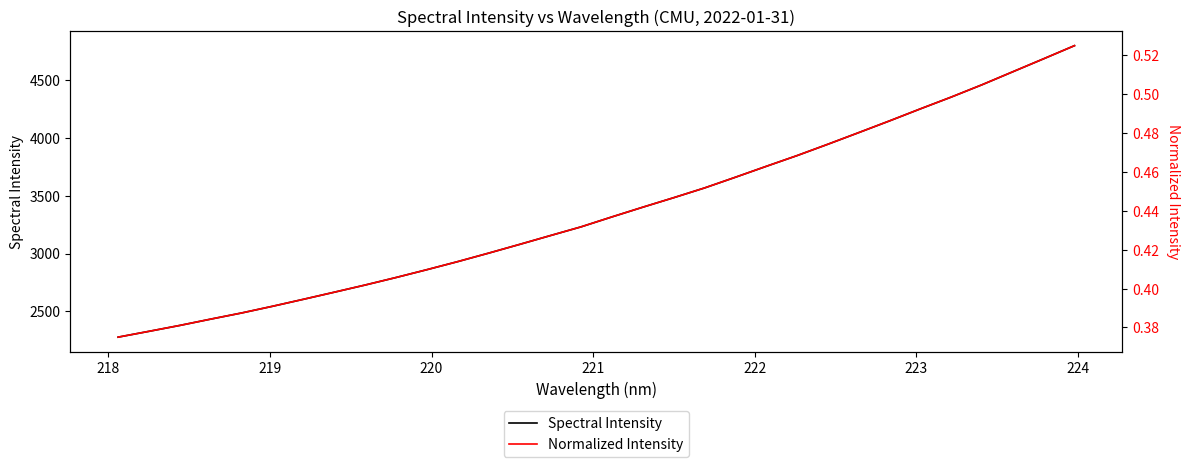

What is the minimum value for Spectral Intensity?

2276.2